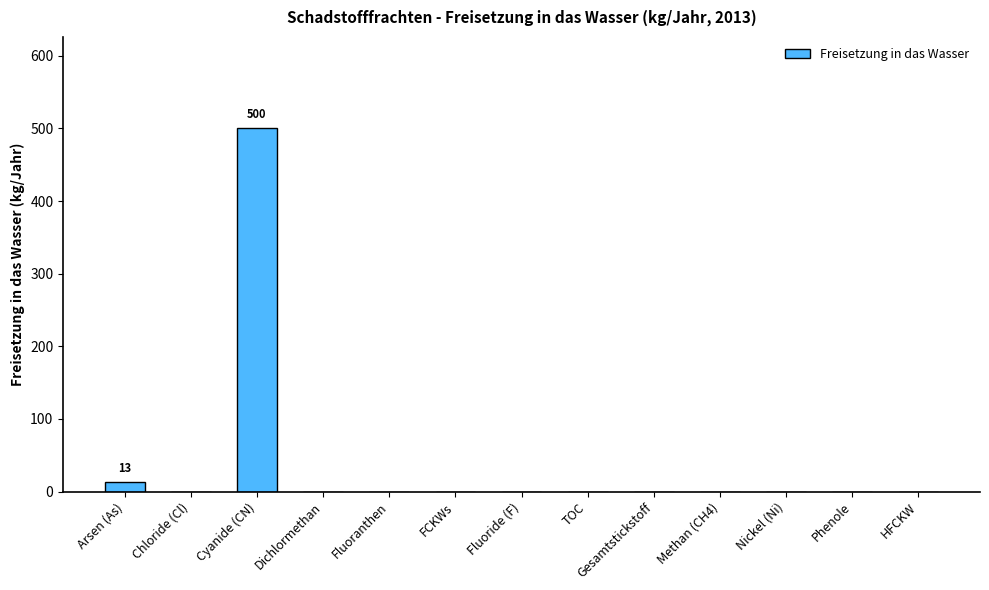

True or false: the data shows -254 at FCKWs.

False